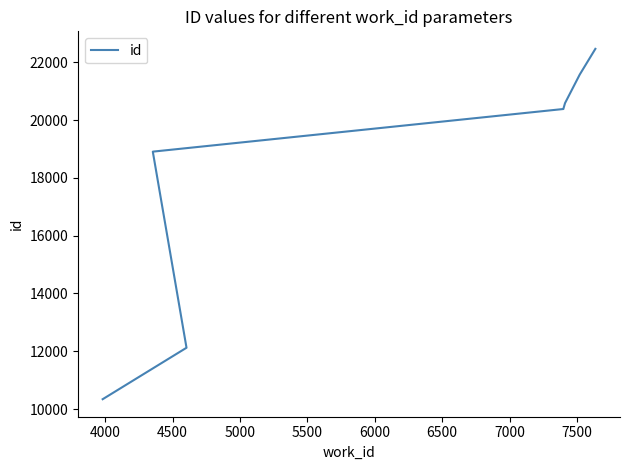

What is the difference between the second highest and second lowest values?

9456